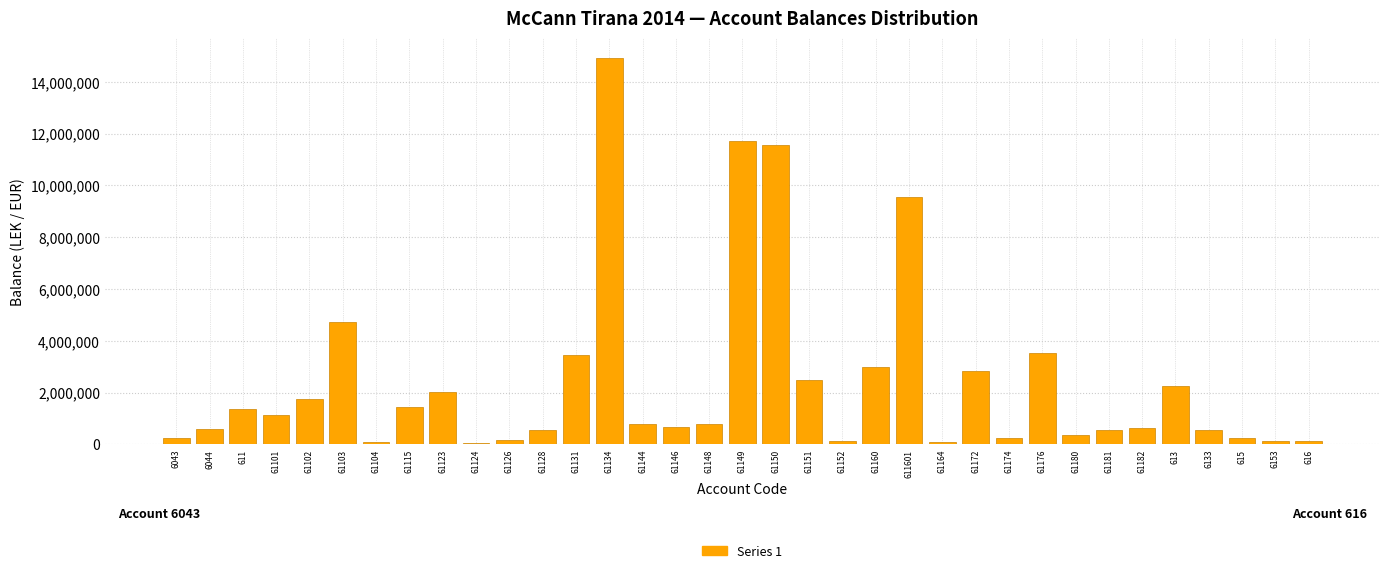

What is the change in value from 61123 to 61128?

-1442901.7